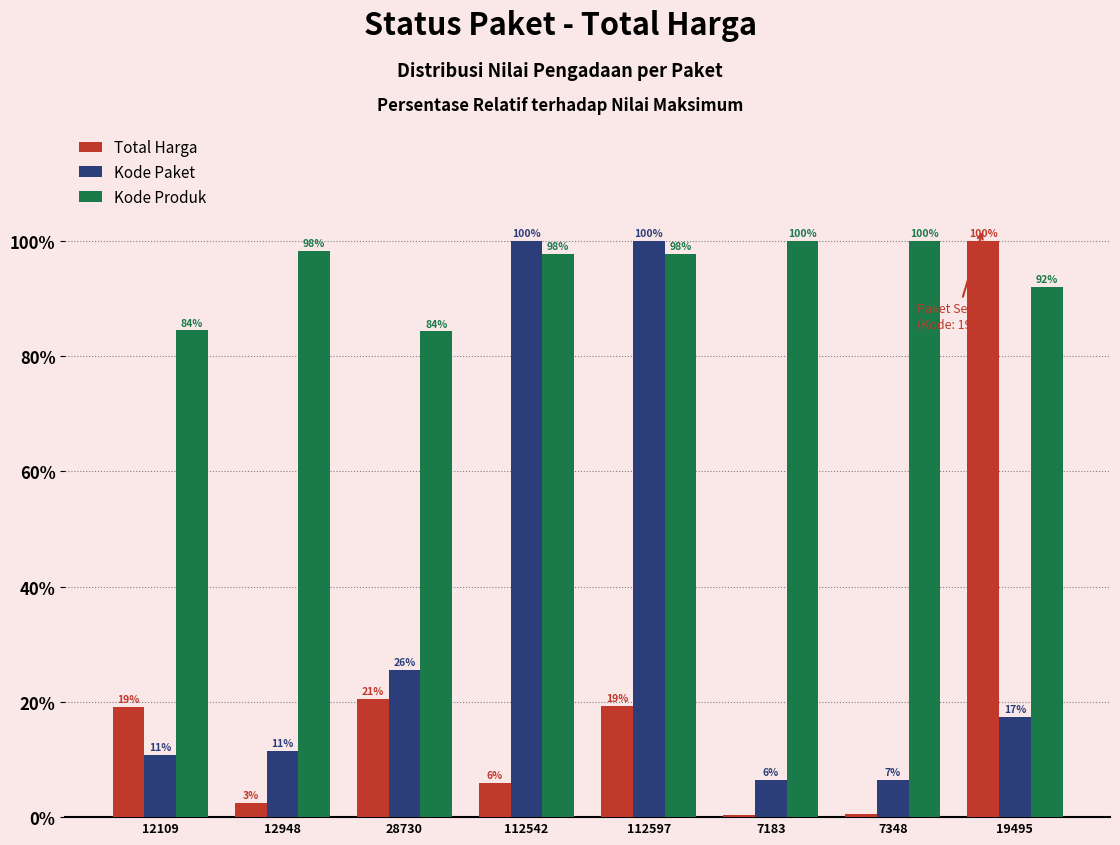

List the series in order of their overall mean, lowest first.

Total Harga, Kode Paket, Kode Produk